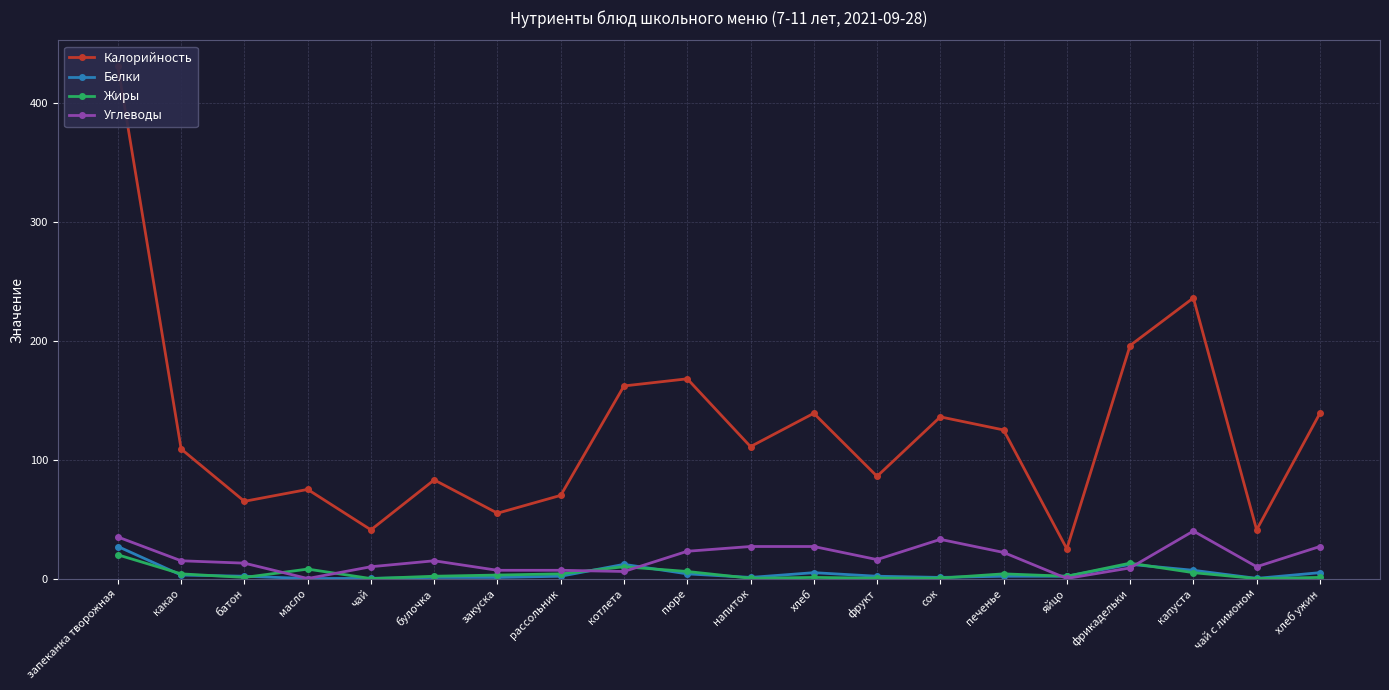

What is the difference between the maximum and minimum values in the Углеводы series?

39.9